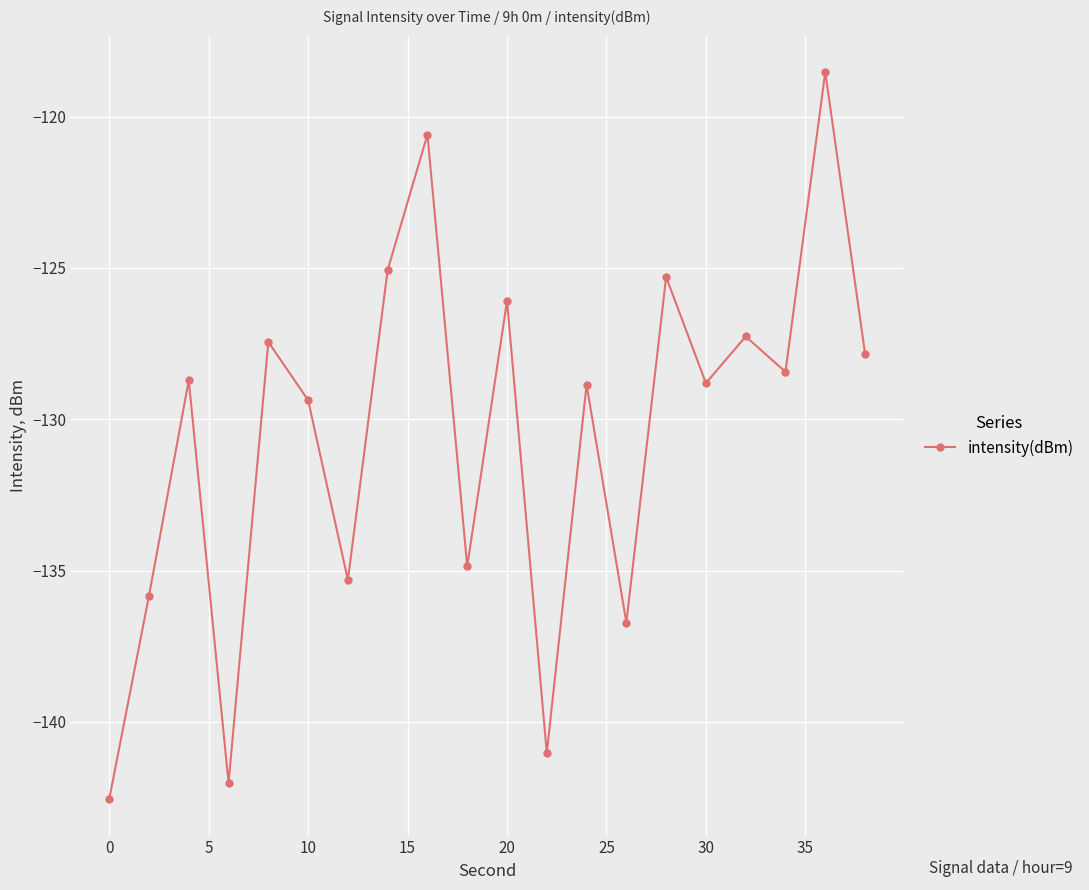

How many lines are shown in the chart?

1